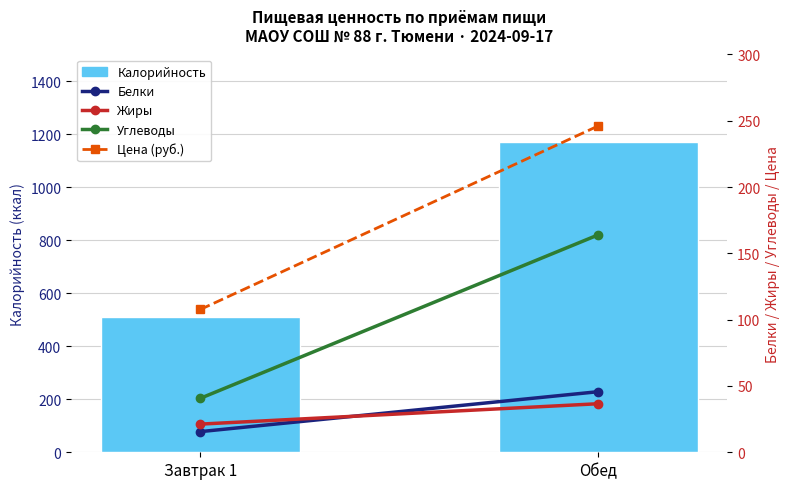

Reading left to right, list all the values displayed in this chart.

Калорийность: 508.2	1170.8
Белки: 15.6	45.7
Жиры: 21.2	36.6
Углеводы: 40.7	164.0
Цена (руб.): 107.7	246.1